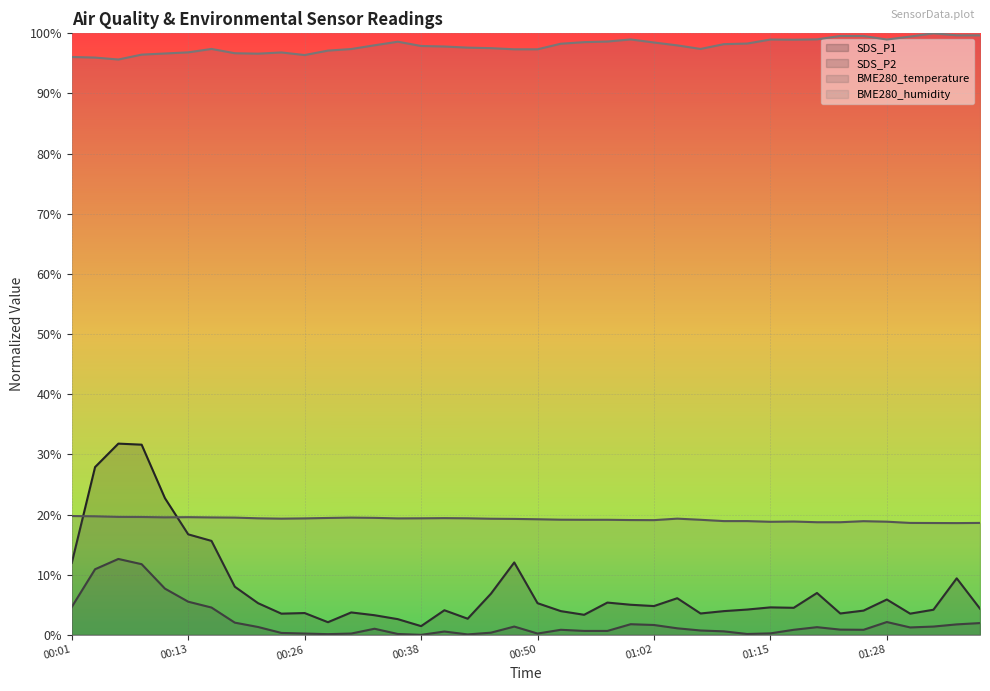

At which category is the sum across all series the highest?

00:06